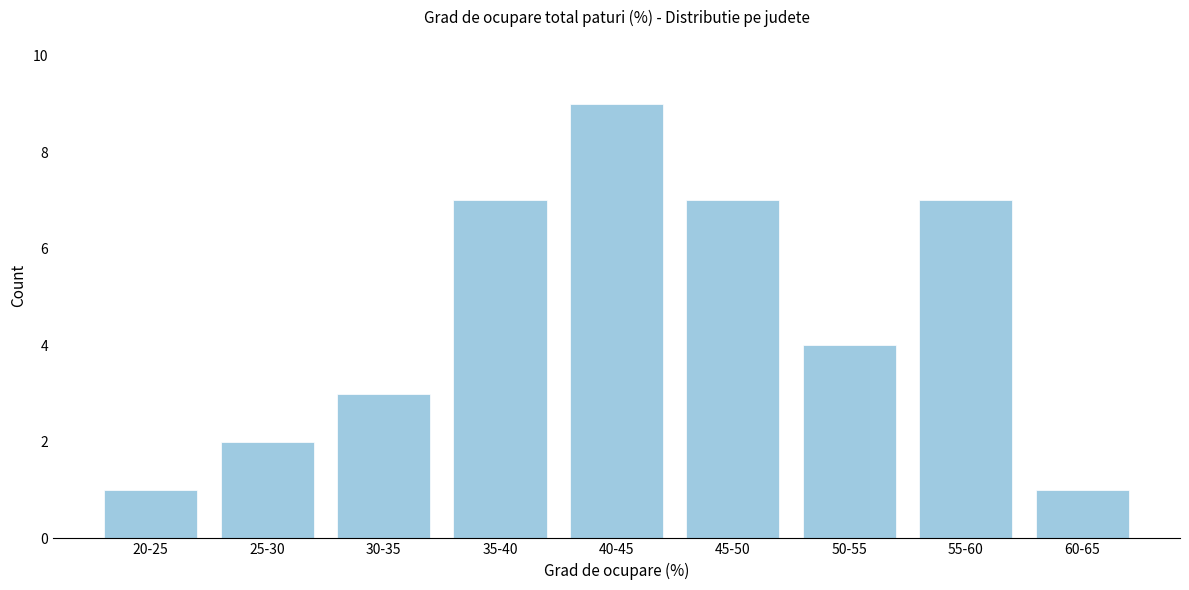

Reading left to right, what are all the values shown in this chart?

1	2	3	7	9	7	4	7	1